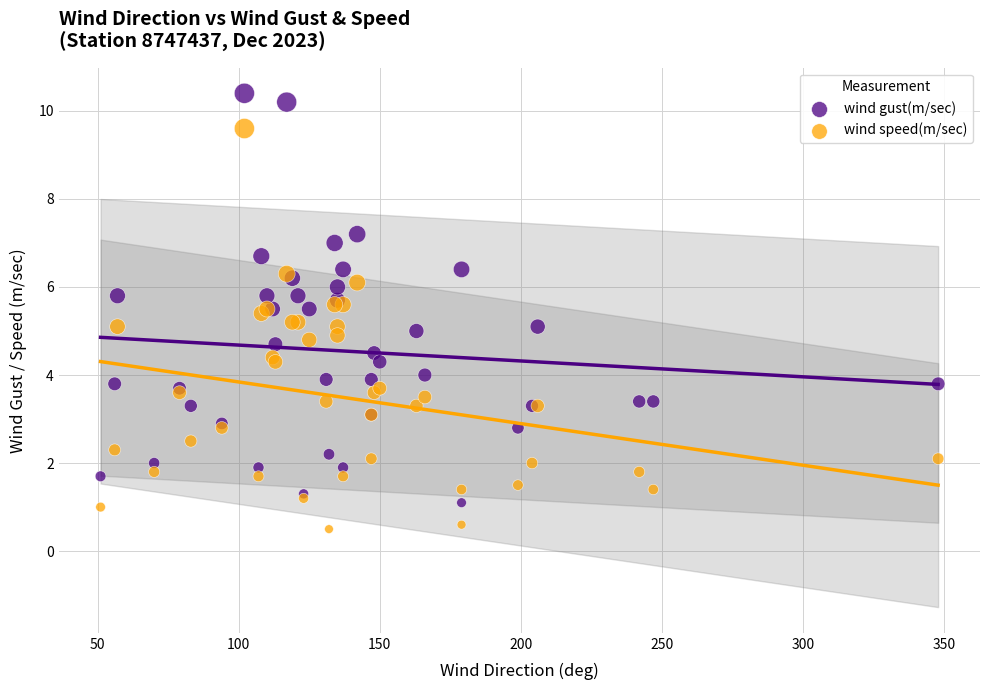

What is the X range (max minus min) for the scatter plot?

297.0